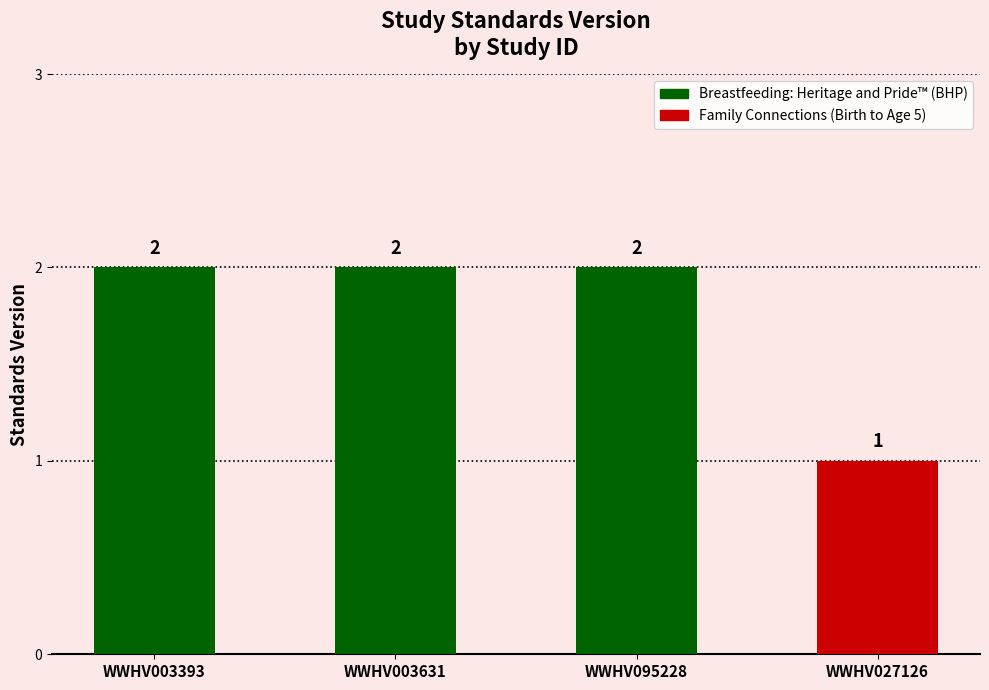

What is the smallest value displayed?

1